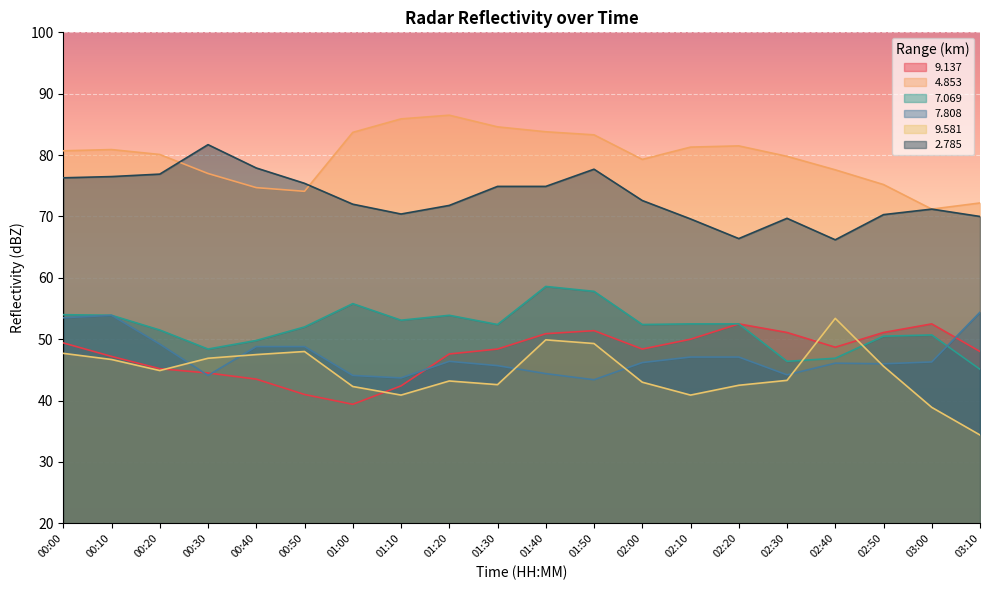

What position from the right is 01:00?

14